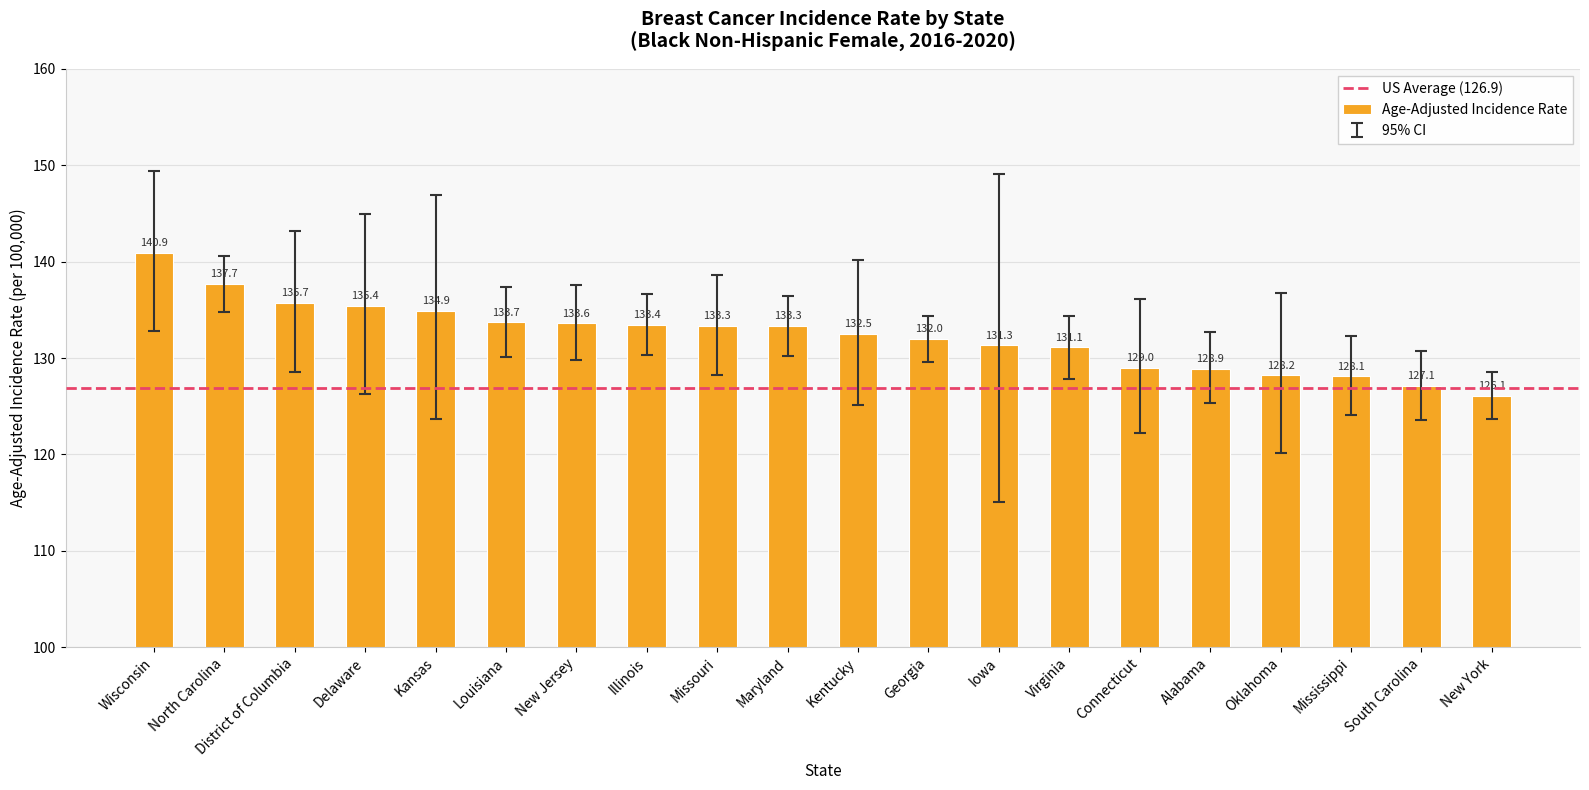

What is the difference between the maximum and minimum values?

14.8